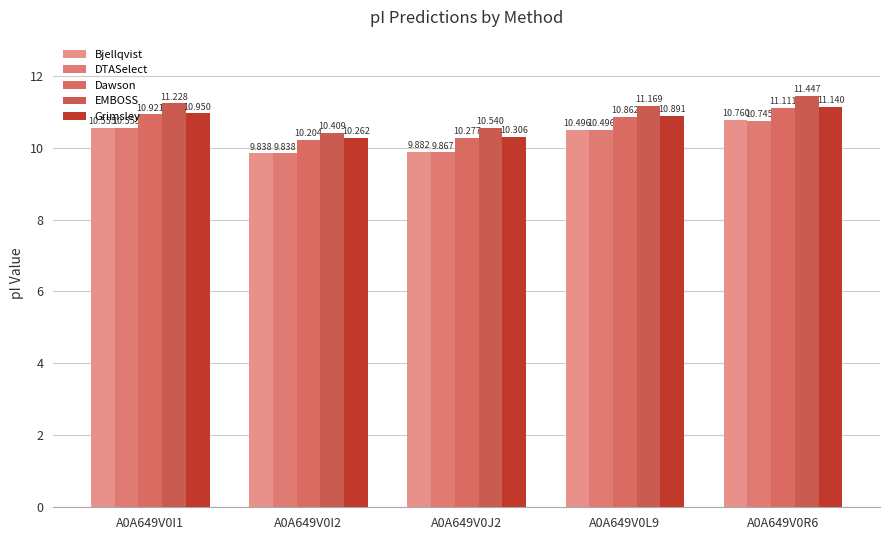

At which category does the chart reach its peak across all series?

A0A649V0R6